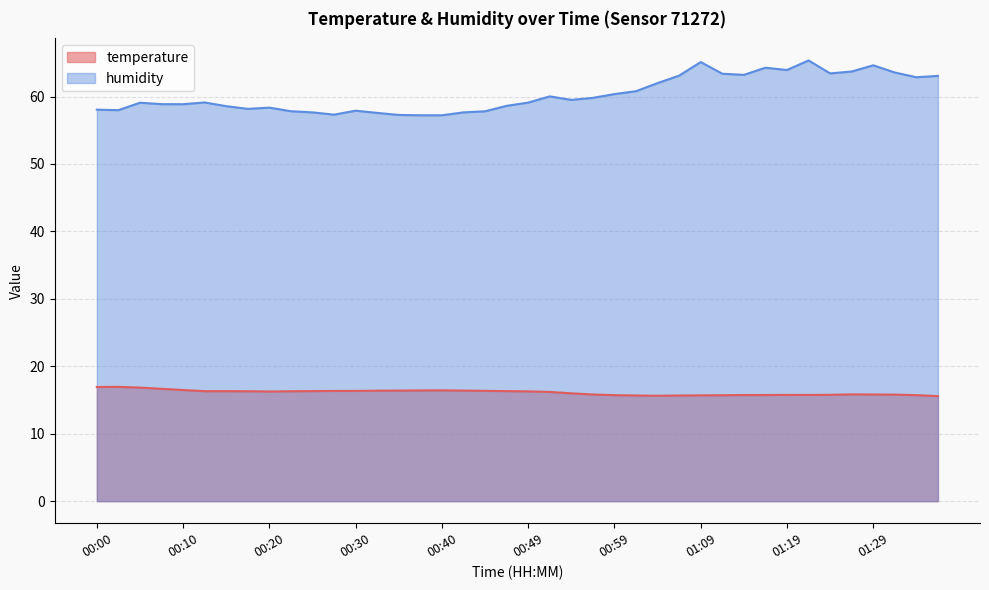

How many values in the temperature series are below 16?

18